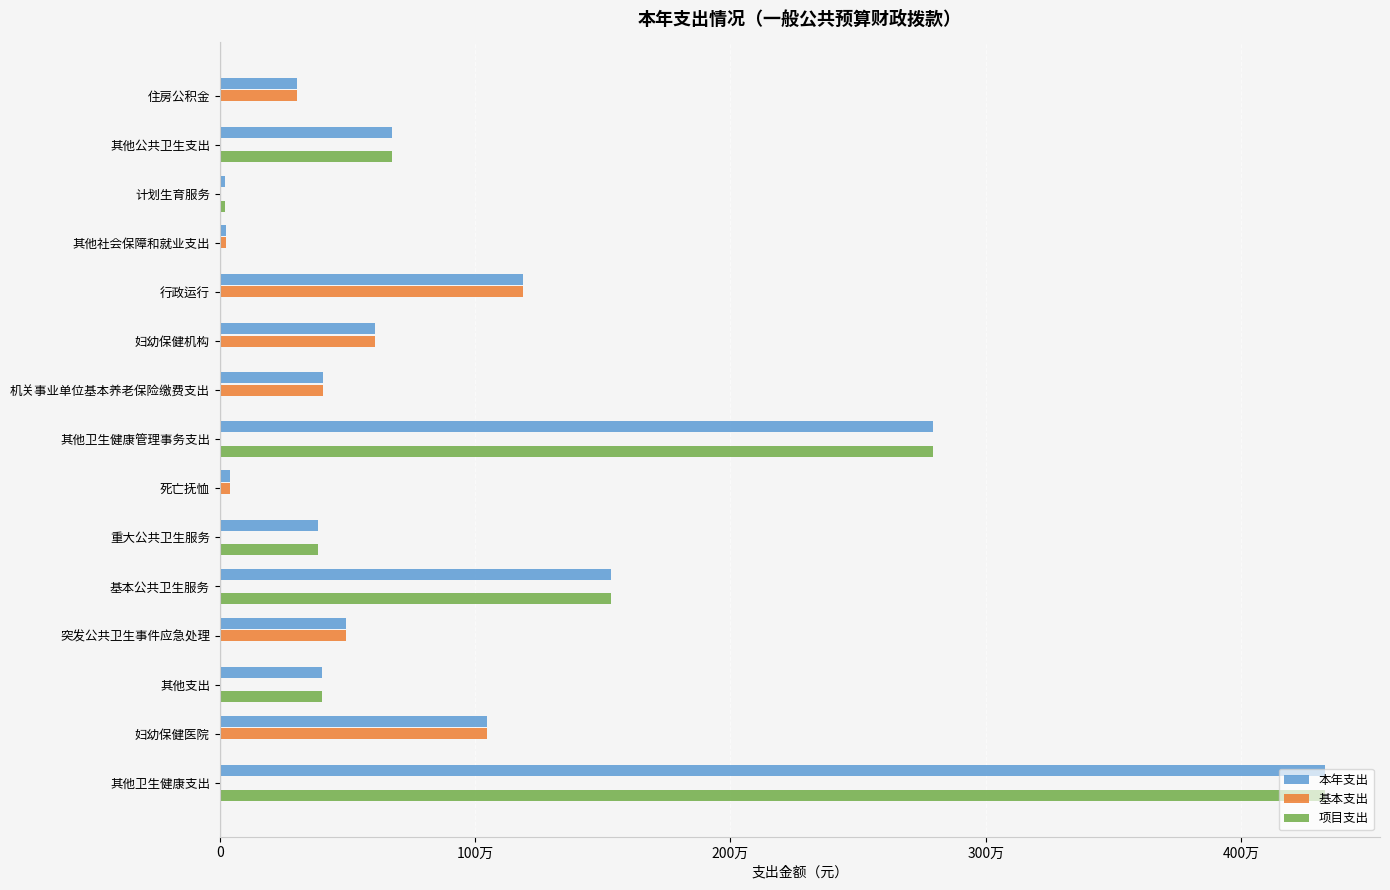

What are all the series names shown in the legend?

本年支出, 基本支出, 项目支出